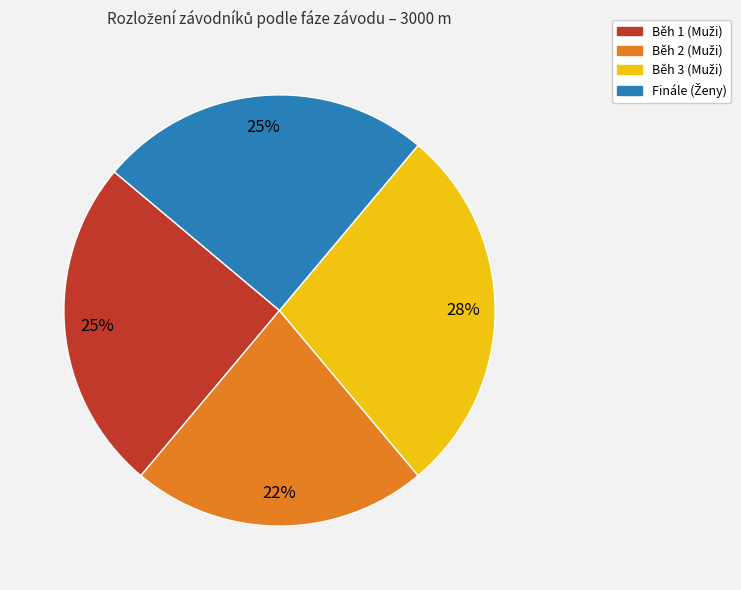

Count the number of slices in the pie.

4